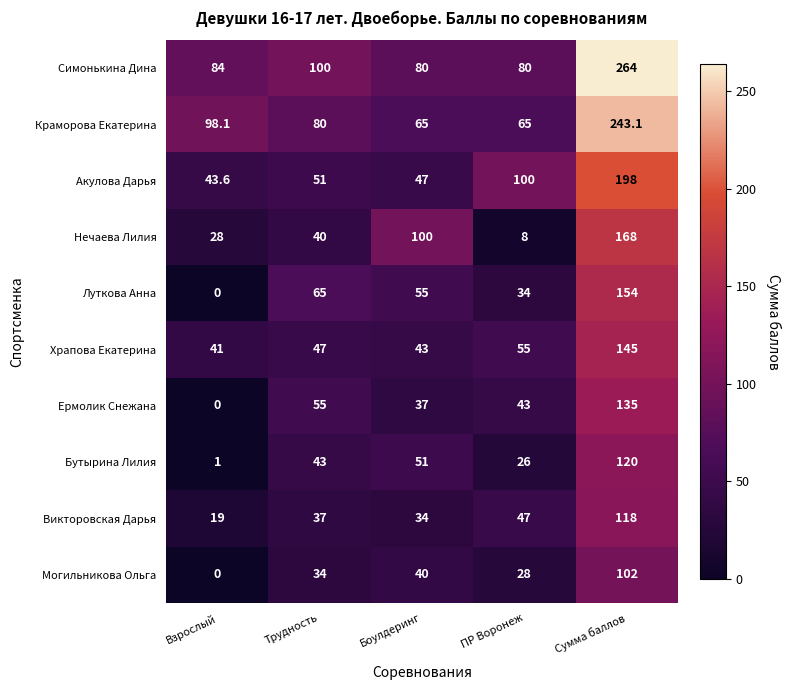

Between Взрослый and Сумма баллов, which series saw the biggest shift?

Симонькина Дина